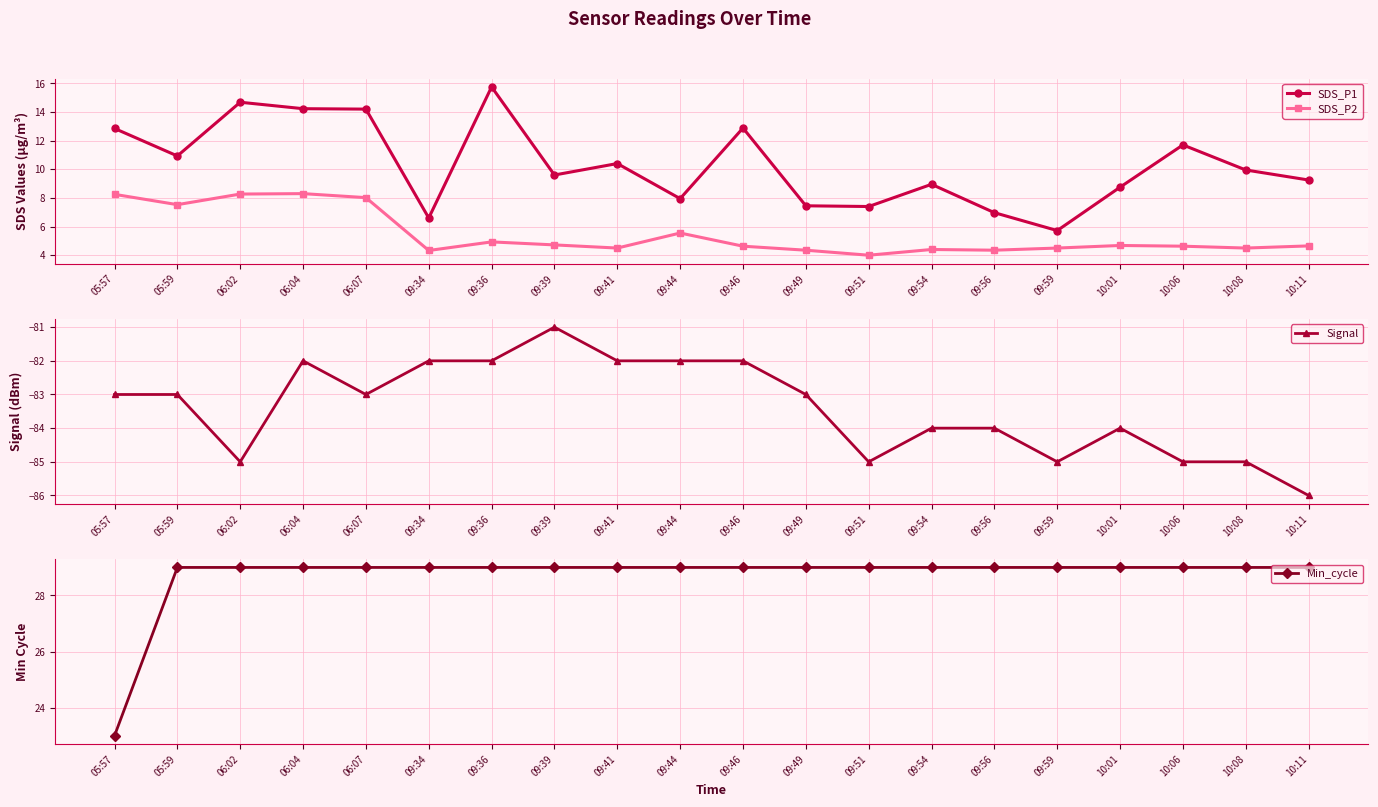

What is the highest value of the Signal series?

-81